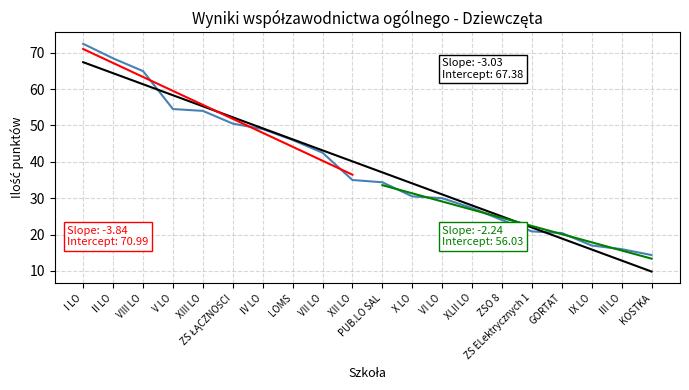

What is the label of the 11th point from the right?

XII LO